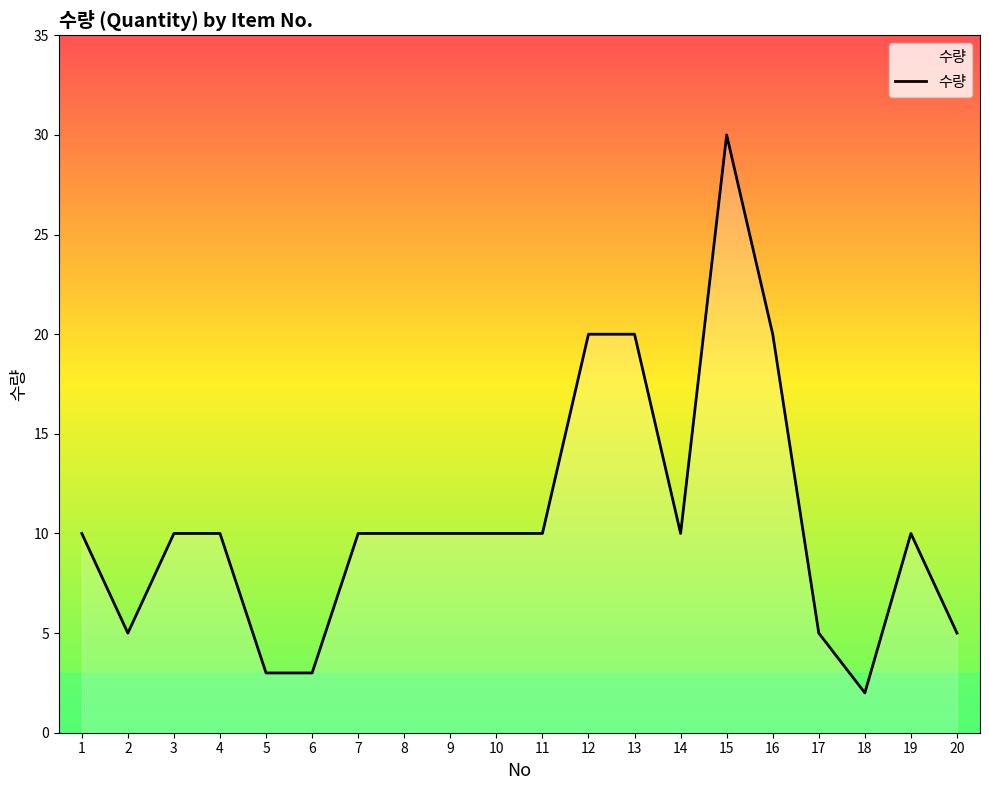

Between 14 and 6, which is larger?

14